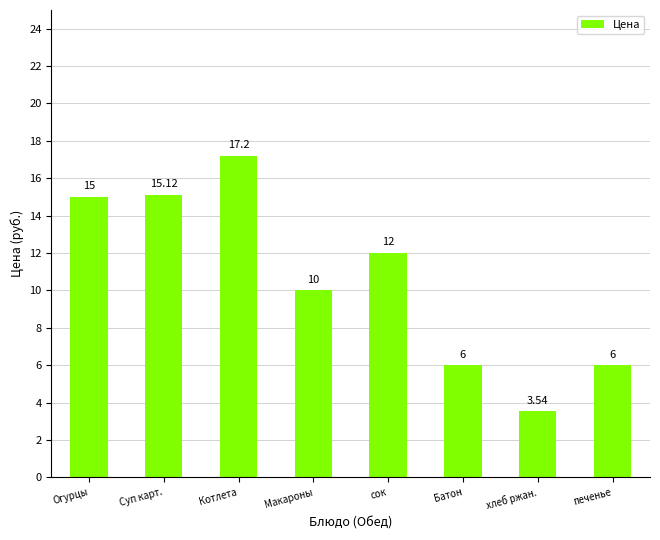

The value at Макароны is 5.4. True or false?

False